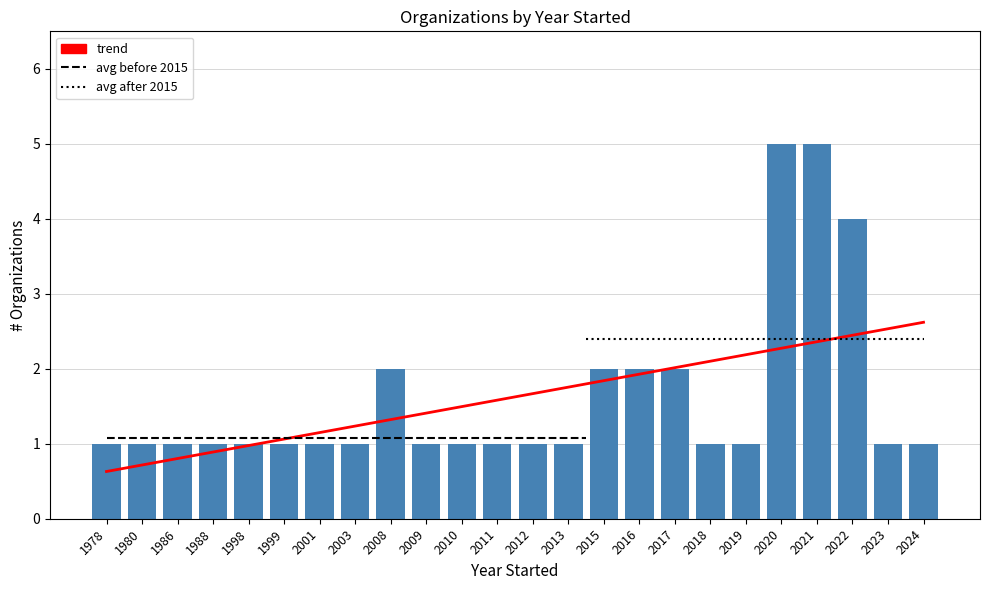

How many distinct data groups are displayed?

2